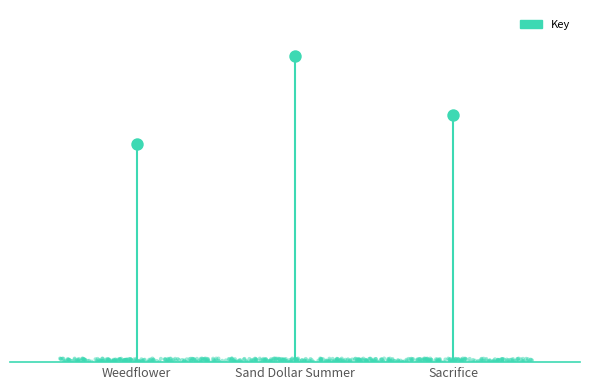

Between Weedflower and Sand Dollar Summer, which is larger?

Sand Dollar Summer